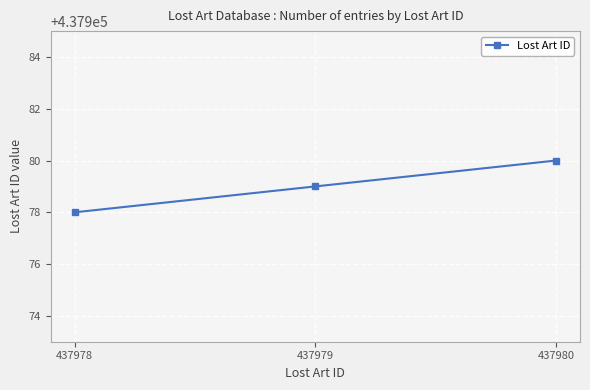

Does the chart have visible grid lines?

Yes